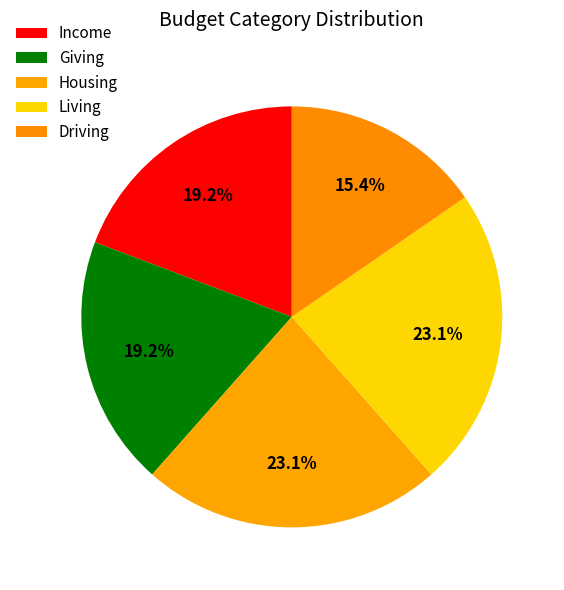

Count the number of slices in the pie.

5